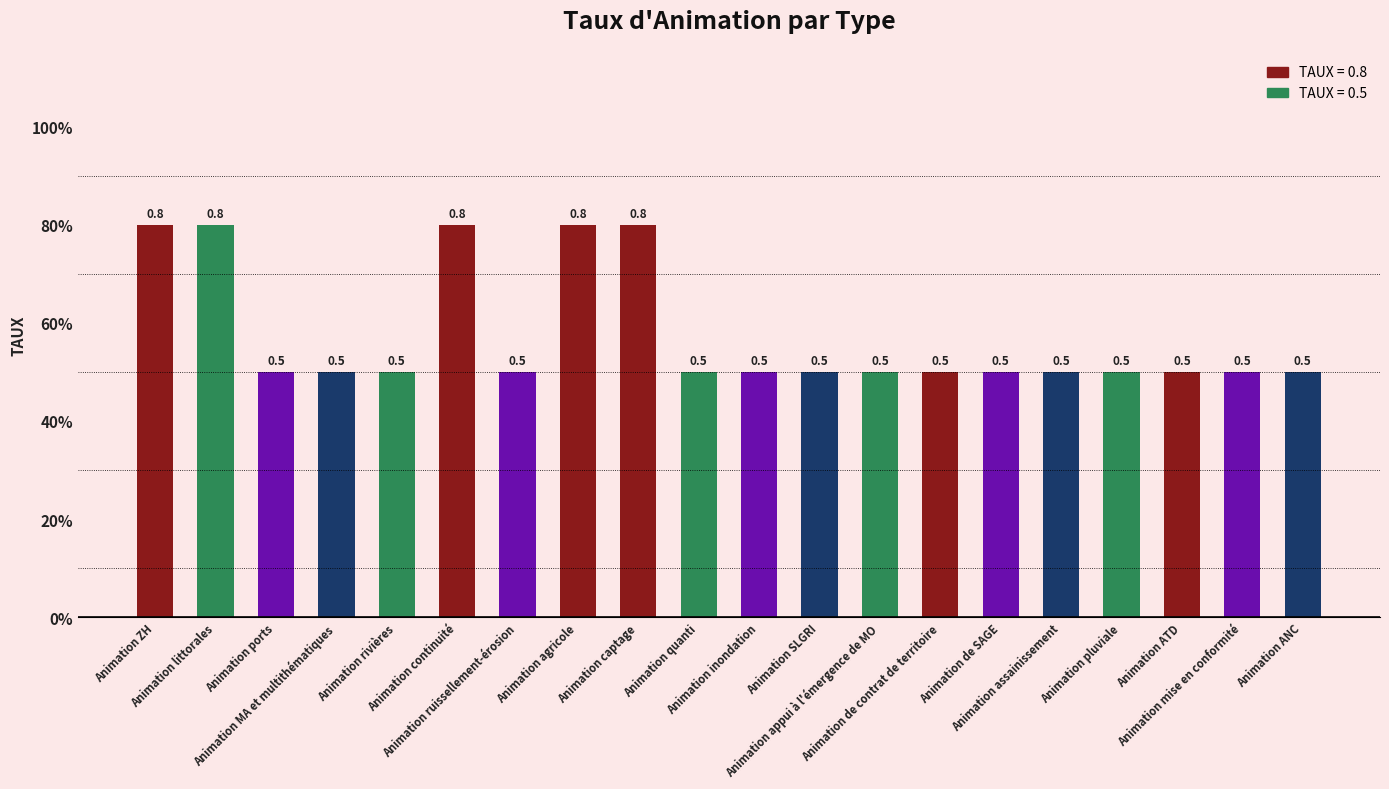

What is the value of the 14th bar from the left?

0.5